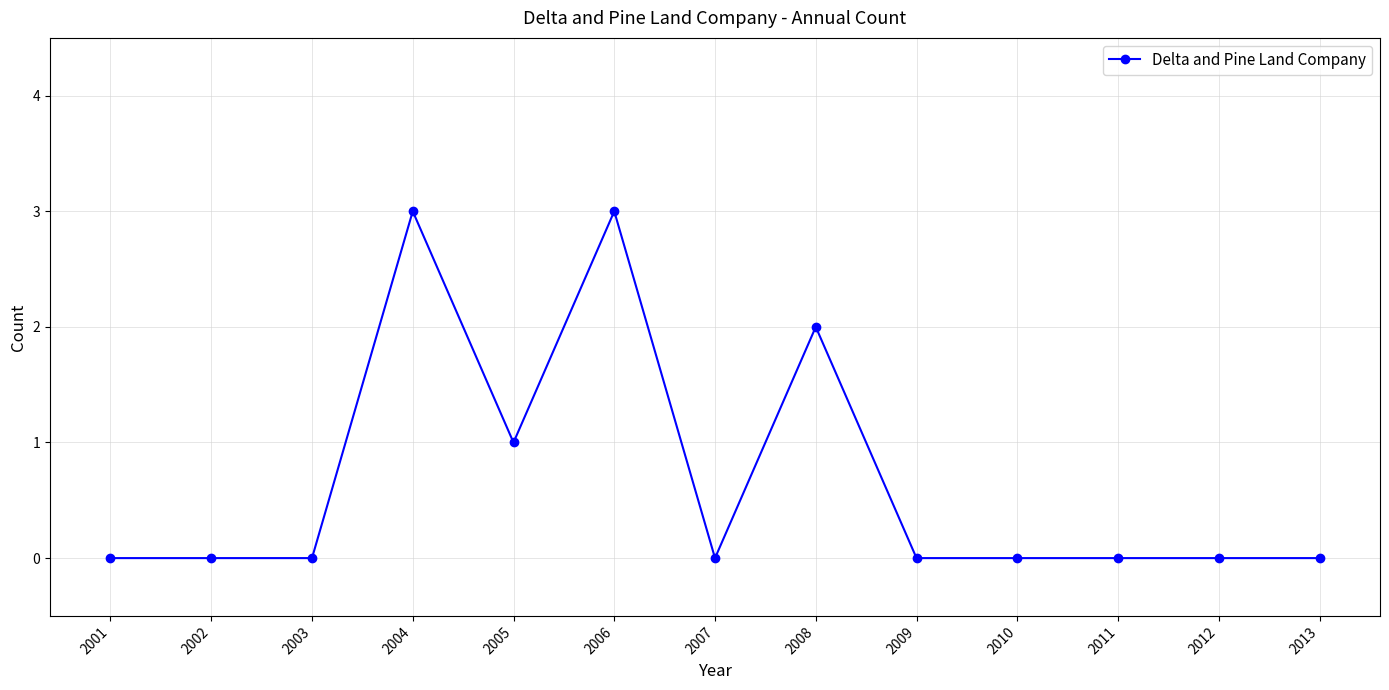

What is the difference between the values at 2006 and 2013?

3